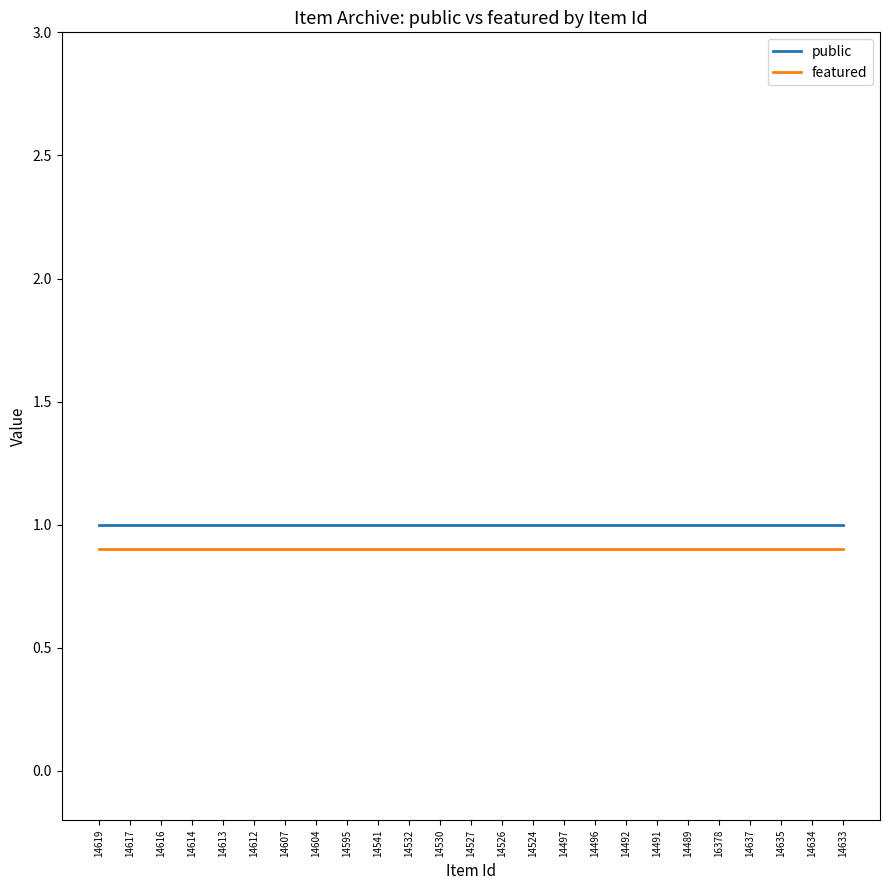

True or false: public and featured cross at least once.

False